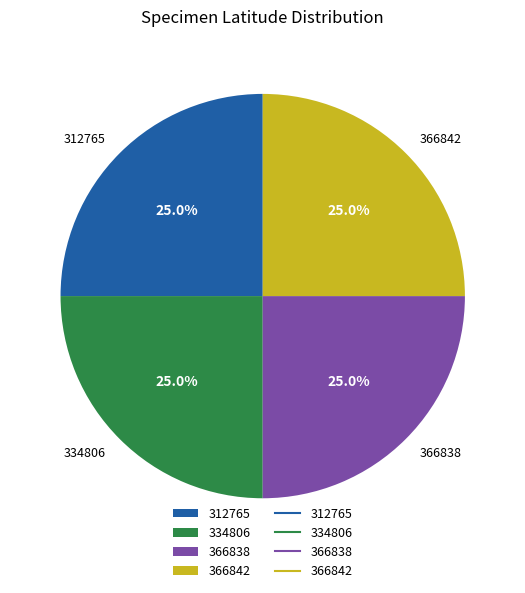

Does 366842 account for over 50% of the chart?

No